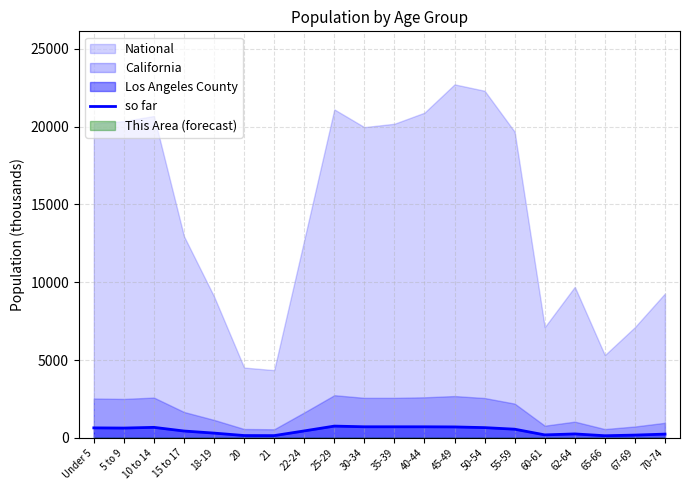

How many lines are shown in the chart?

1